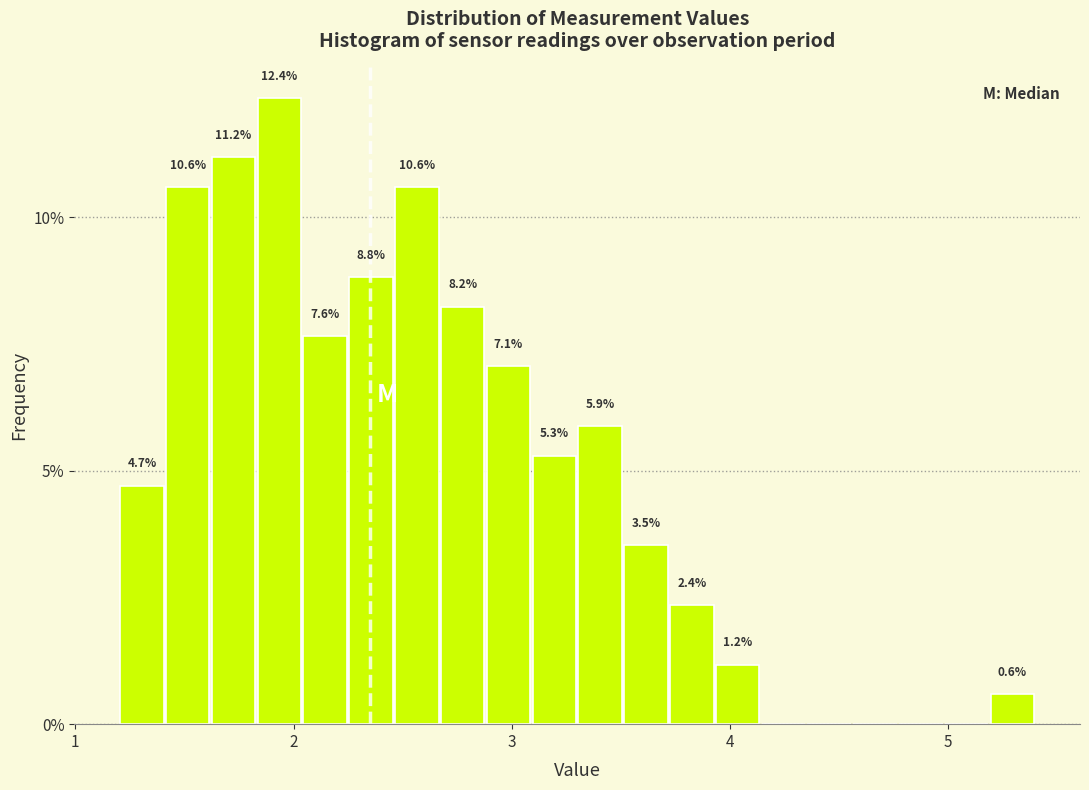

Read against the x-axis, roughly where is the centre of the tallest bar?

1.9